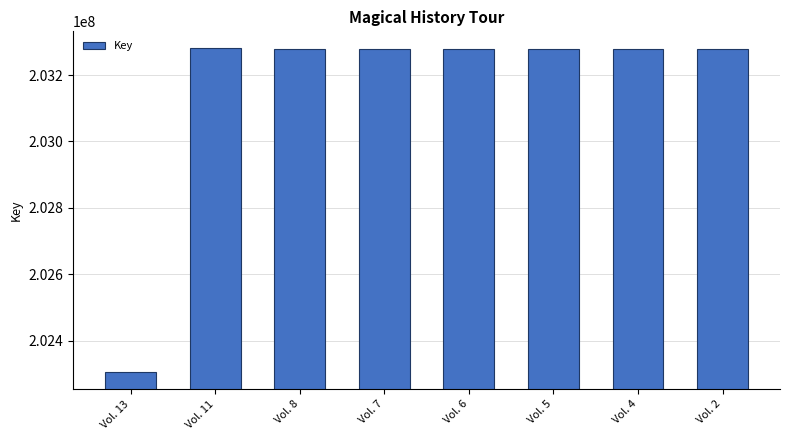

What is the ratio of the value at Vol. 5 to the value at Vol. 11?

1.0